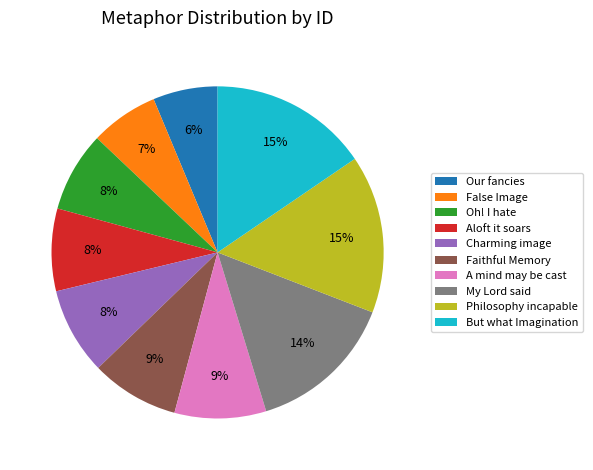

Is there any slice that represents more than half of the pie?

No